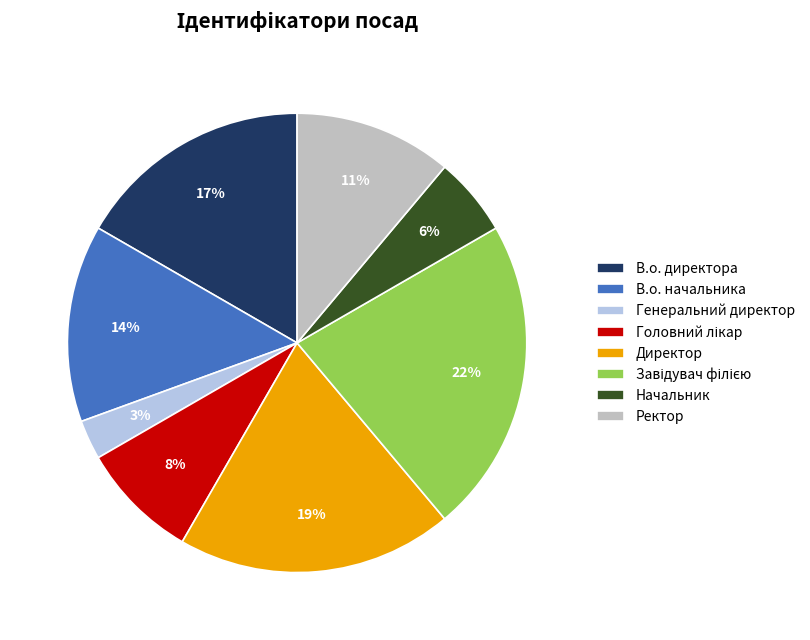

What is the smallest slice in the pie chart?

Генеральний директор